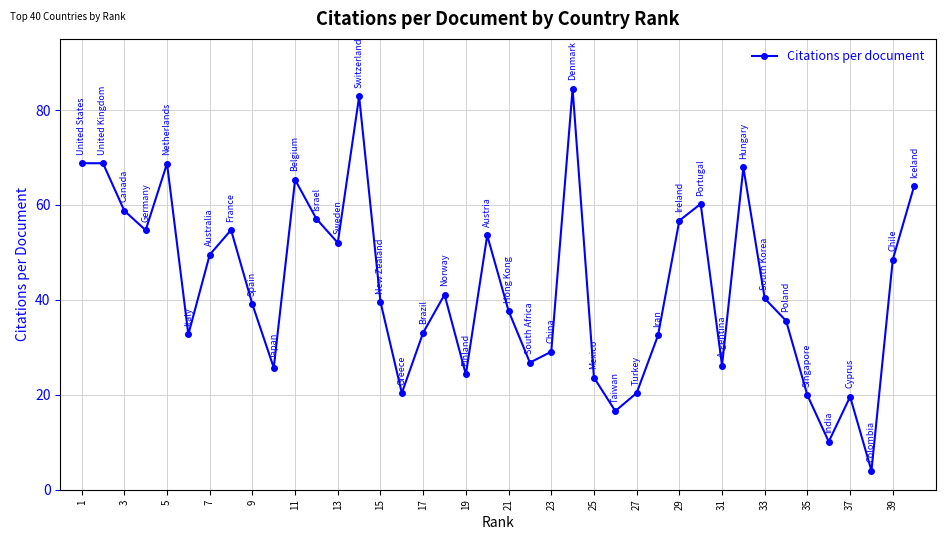

What is the difference between the second highest and second lowest values?

72.7